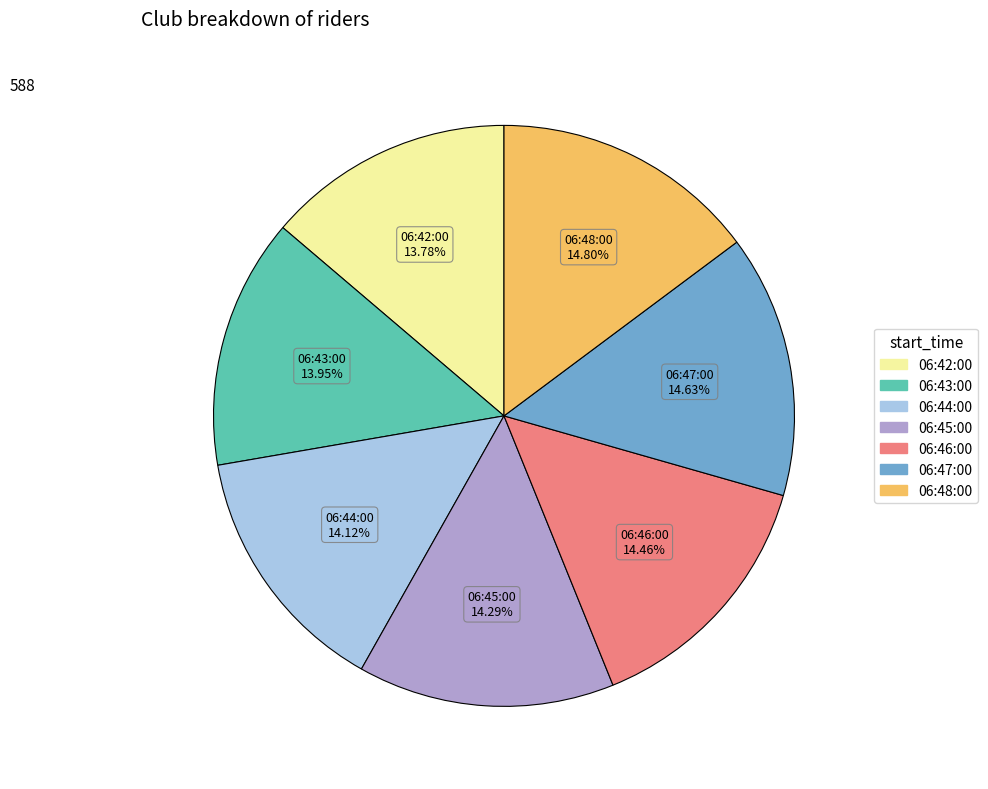

To the nearest percent, what percentage of the pie is 06:42:00?

14%